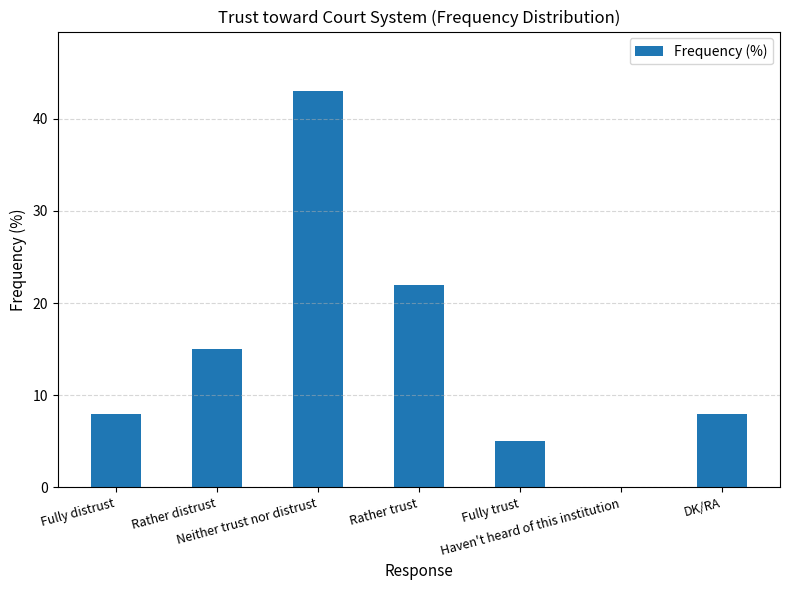

Approximately how many times larger is the value at Fully trust compared to Rather distrust?

0.3